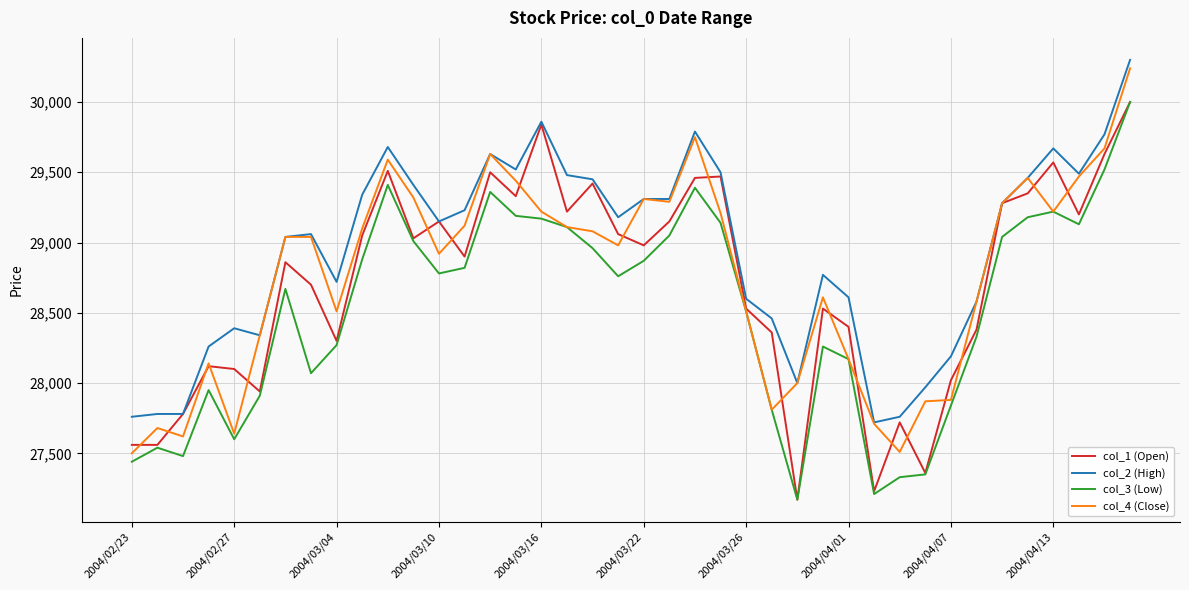

Which series has the largest total across all categories?

col_2 (High)